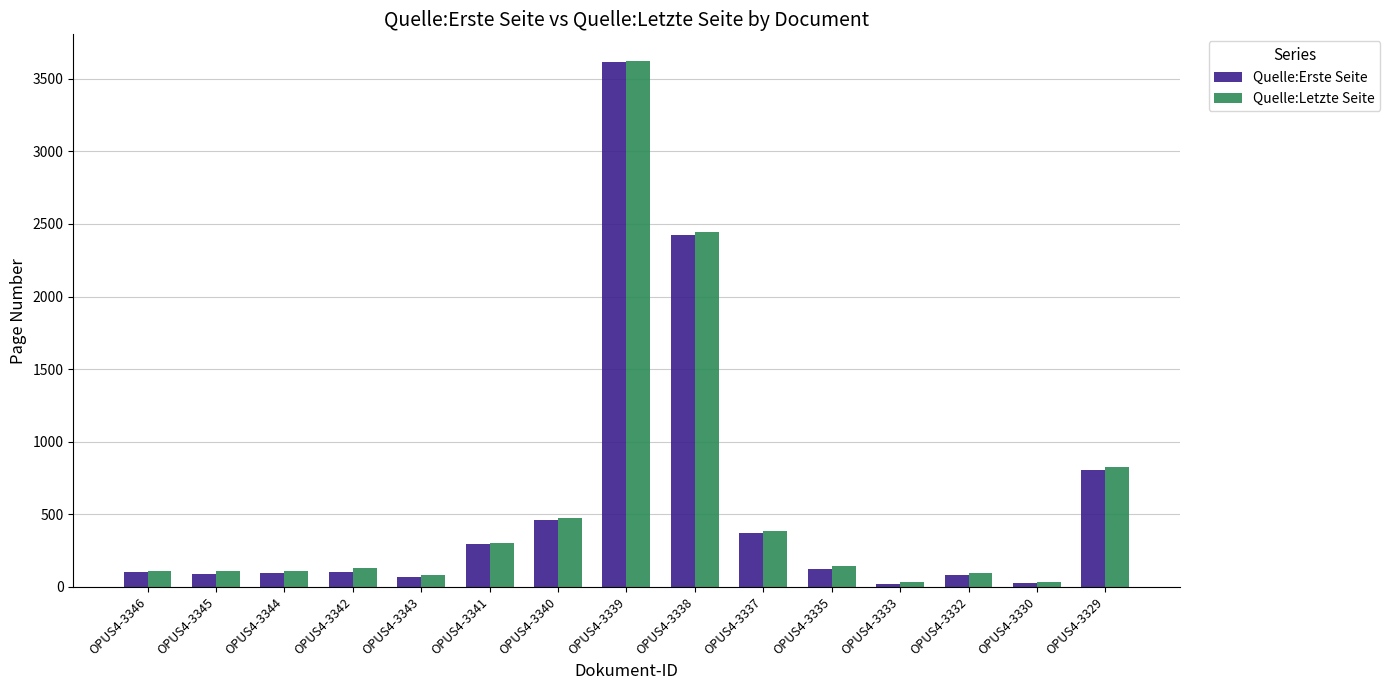

Where is Quelle:Erste Seite nearest to the value 1820?

OPUS4-3338